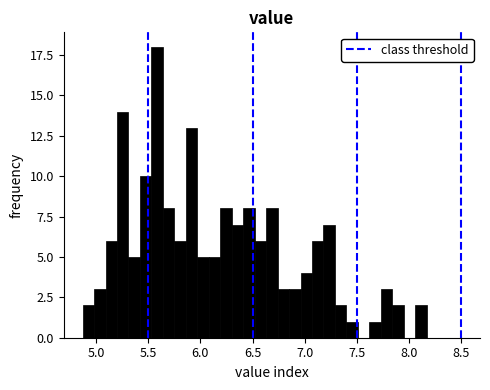

Read against the x-axis, roughly where is the centre of the tallest bar?

5.60